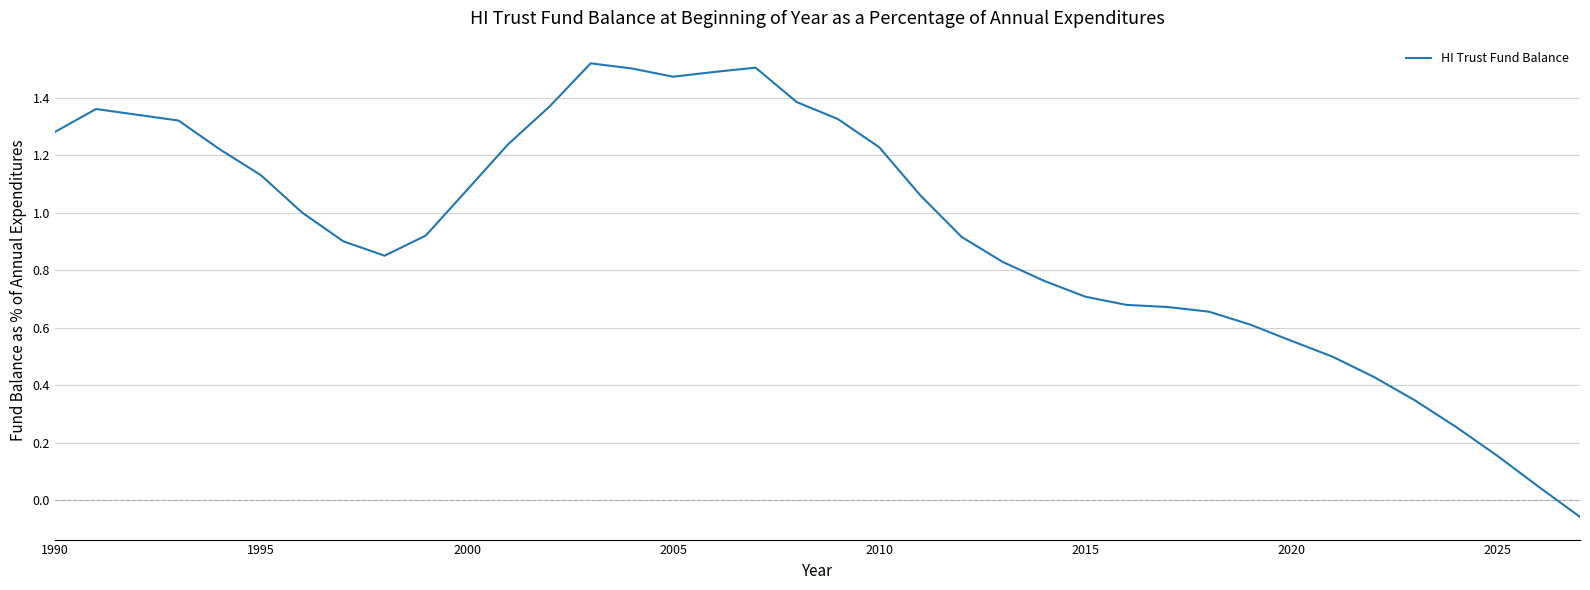

What is the difference between the maximum and minimum values?

1.6